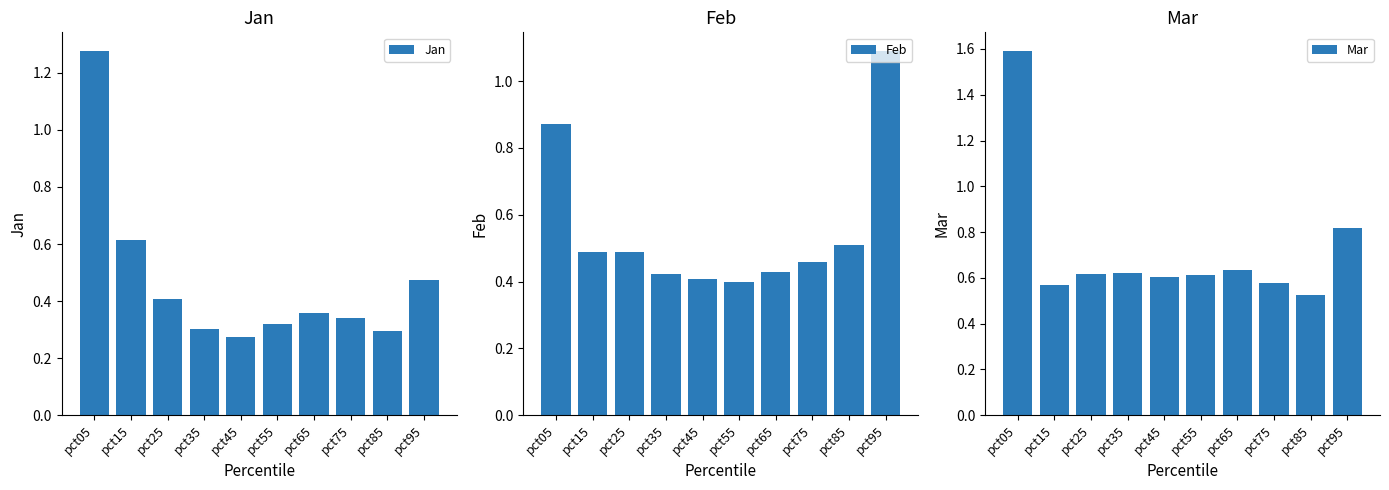

Is the value of Feb at pct05 greater than the value of Jan at pct55?

Yes